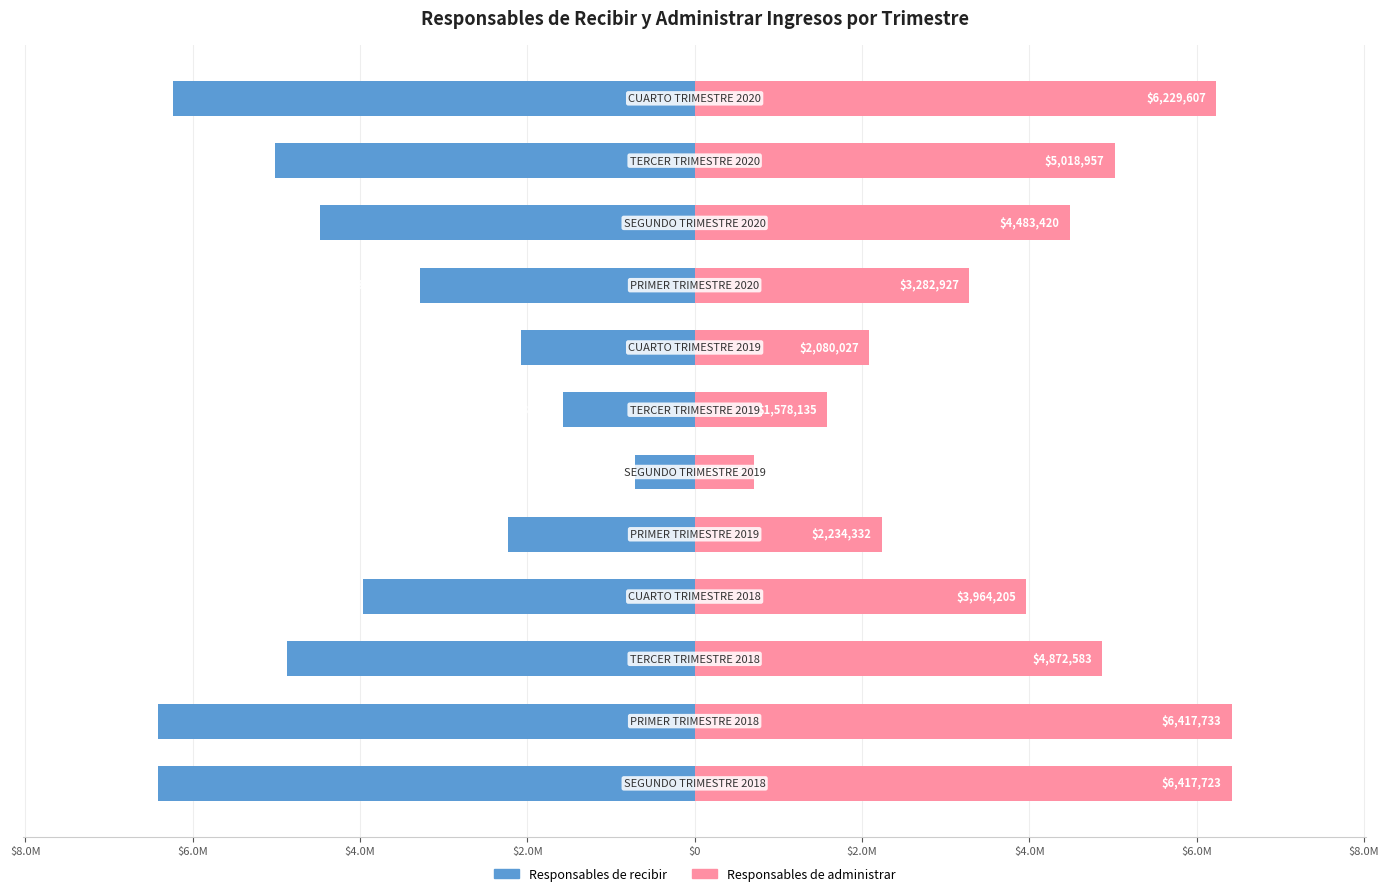

How many data points in Responsables de administrar are above 4483420?

5